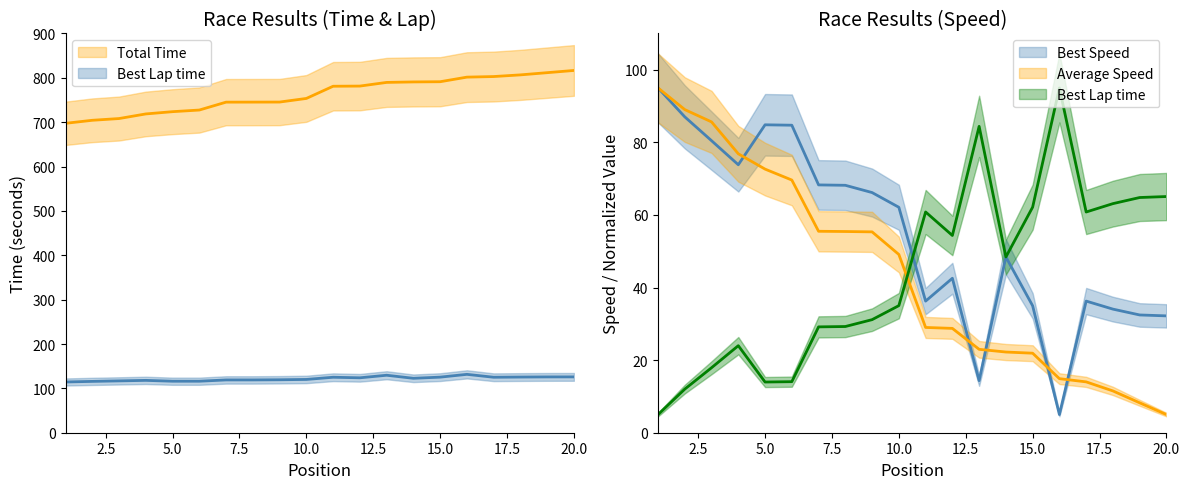

True or false: Best Speed and Total Time cross at least once.

False